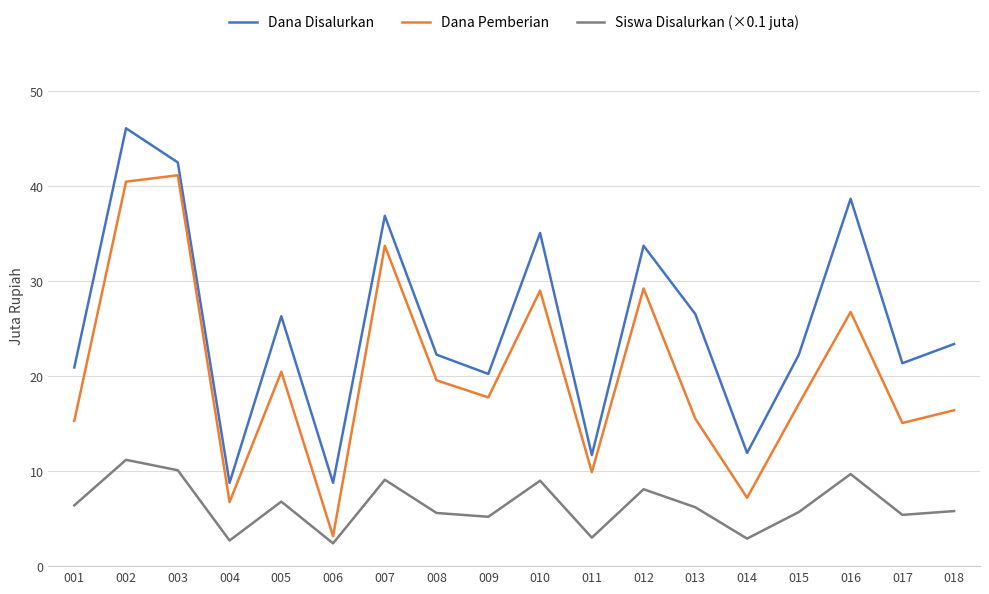

How many lines are shown in the chart?

3